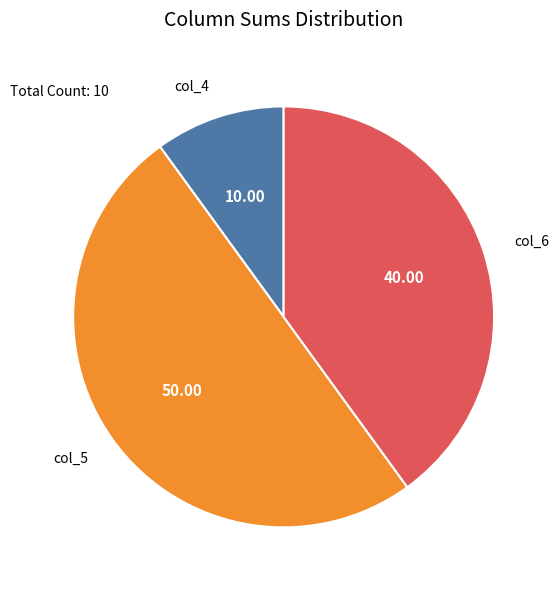

Does col_6 represent more than half of the total?

No